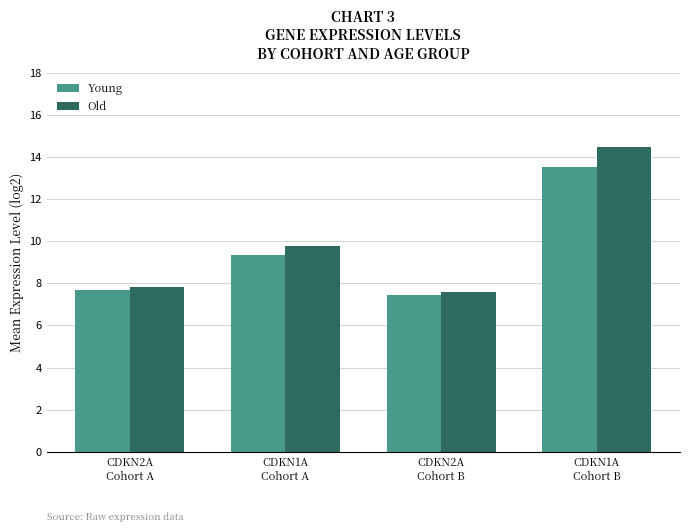

What is the sum of all Old values?

39.6